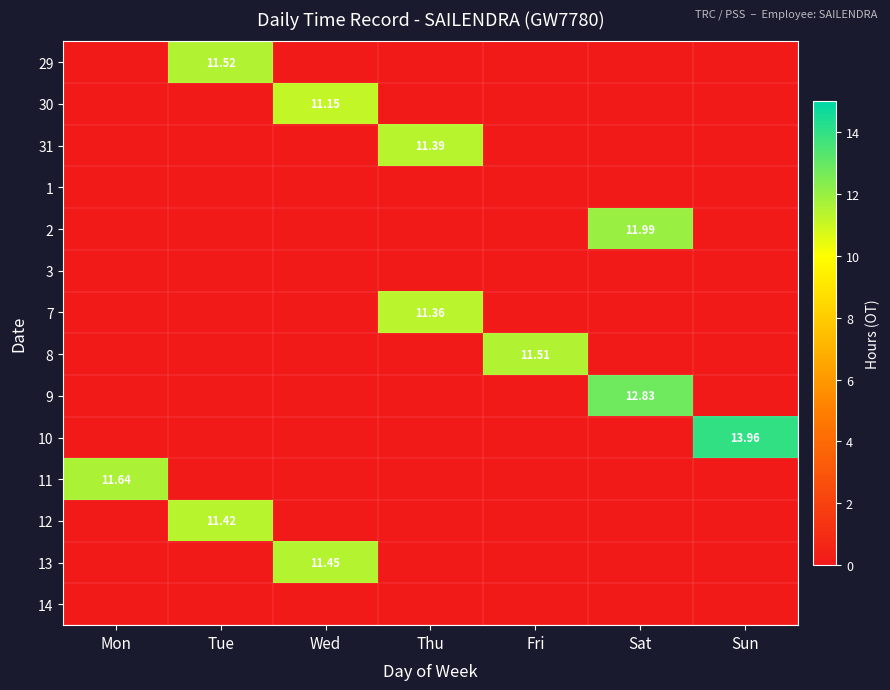

Which series has the largest range (max minus min)?

10